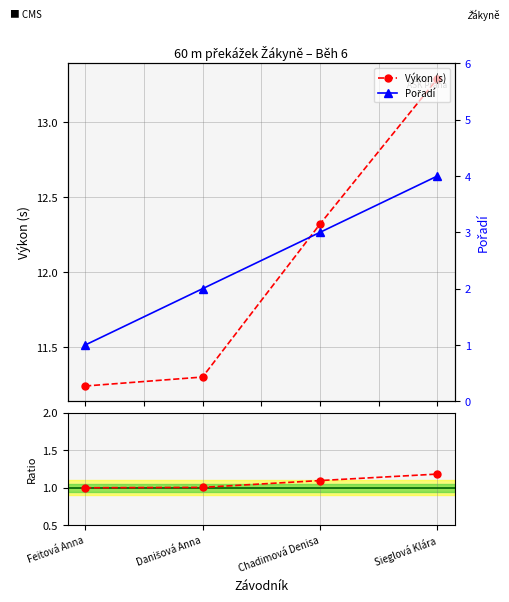

What is the total value across all series at Feitová Anna?

13.2